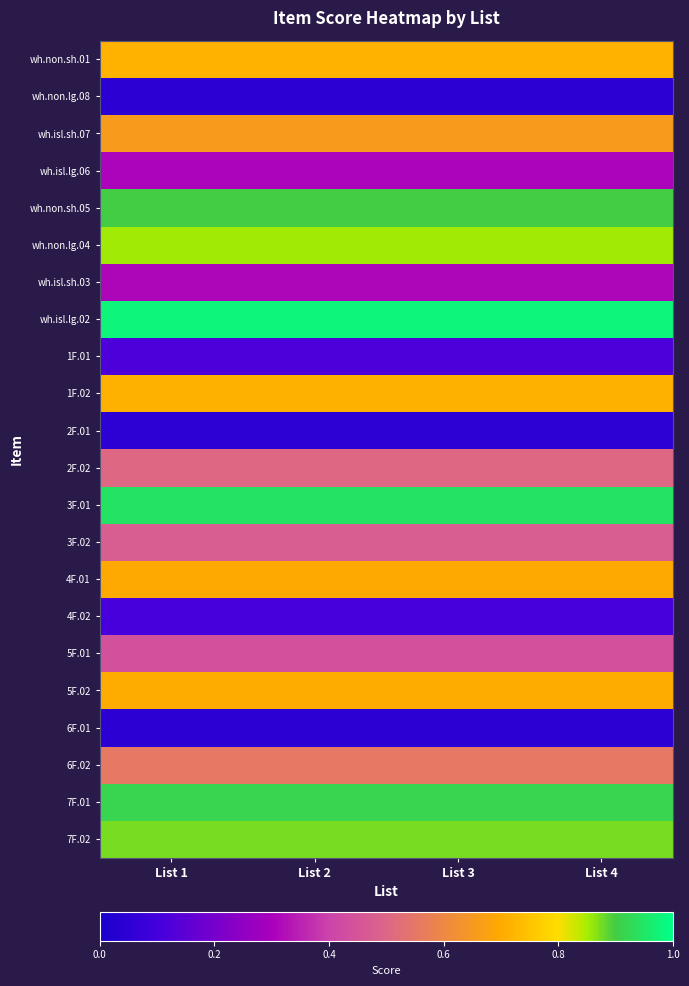

Reading left to right, what are all the values shown in this chart?

wh.non.sh.01: List 1=0.7	List 2=0.7	List 3=0.7	List 4=0.7
wh.non.lg.08: List 1=0.0	List 2=0.0	List 3=0.0	List 4=0.0
wh.isl.sh.07: List 1=0.7	List 2=0.7	List 3=0.7	List 4=0.7
wh.isl.lg.06: List 1=0.3	List 2=0.3	List 3=0.3	List 4=0.3
wh.non.sh.05: List 1=0.9	List 2=0.9	List 3=0.9	List 4=0.9
wh.non.lg.04: List 1=0.9	List 2=0.9	List 3=0.9	List 4=0.9
wh.isl.sh.03: List 1=0.3	List 2=0.3	List 3=0.3	List 4=0.3
wh.isl.lg.02: List 1=1.0	List 2=1.0	List 3=1.0	List 4=1.0
1F.01: List 1=0.1	List 2=0.1	List 3=0.1	List 4=0.1
1F.02: List 1=0.7	List 2=0.7	List 3=0.7	List 4=0.7
2F.01: List 1=0.0	List 2=0.0	List 3=0.0	List 4=0.0
2F.02: List 1=0.5	List 2=0.5	List 3=0.5	List 4=0.5
3F.01: List 1=0.9	List 2=0.9	List 3=0.9	List 4=0.9
3F.02: List 1=0.5	List 2=0.5	List 3=0.5	List 4=0.5
4F.01: List 1=0.7	List 2=0.7	List 3=0.7	List 4=0.7
4F.02: List 1=0.1	List 2=0.1	List 3=0.1	List 4=0.1
5F.01: List 1=0.4	List 2=0.4	List 3=0.4	List 4=0.4
5F.02: List 1=0.7	List 2=0.7	List 3=0.7	List 4=0.7
6F.01: List 1=0.0	List 2=0.0	List 3=0.0	List 4=0.0
6F.02: List 1=0.6	List 2=0.6	List 3=0.6	List 4=0.6
7F.01: List 1=0.9	List 2=0.9	List 3=0.9	List 4=0.9
7F.02: List 1=0.9	List 2=0.9	List 3=0.9	List 4=0.9